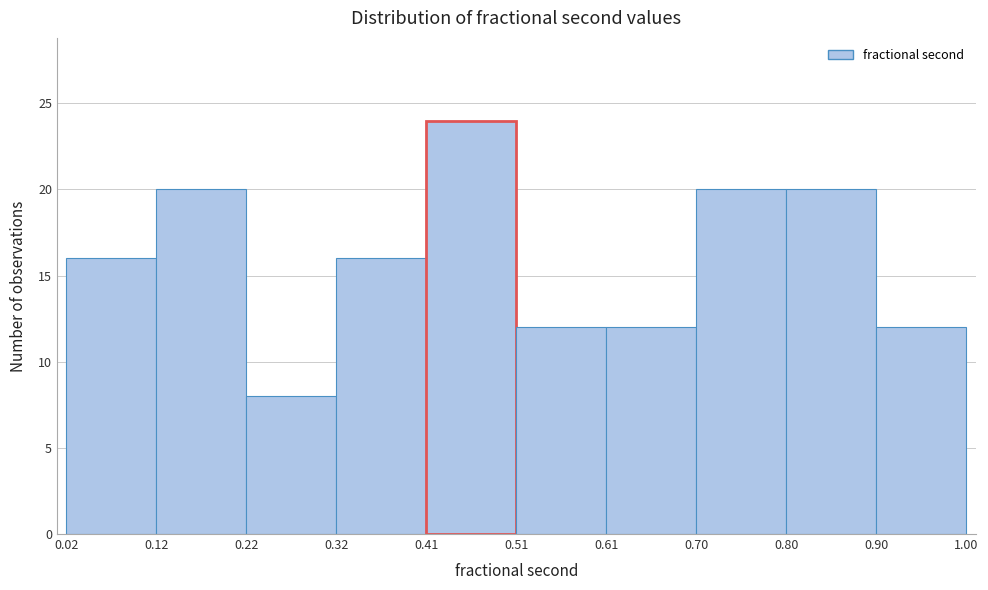

Reading left to right, transcribe this chart: for each bar, give the range it covers on the x-axis and its height. The values are not printed on the chart, so give them approximately, as read against the axis.

0.02 to 0.12: 16
0.12 to 0.22: 20
0.22 to 0.32: 8
0.32 to 0.41: 16
0.41 to 0.51: 24
0.51 to 0.61: 12
0.61 to 0.70: 12
0.70 to 0.80: 20
0.80 to 0.90: 20
0.90 to 1.00: 12